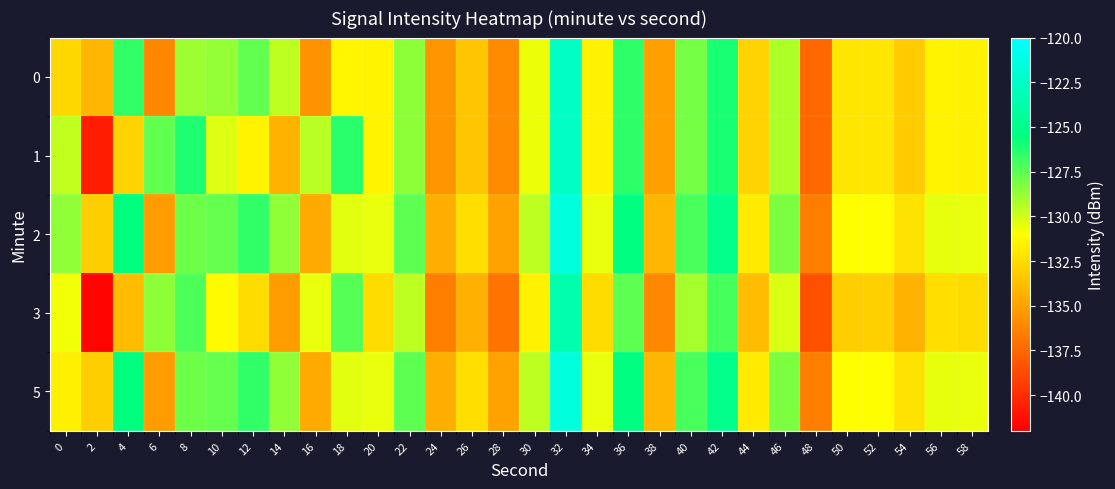

Which series has the largest range (max minus min)?

1